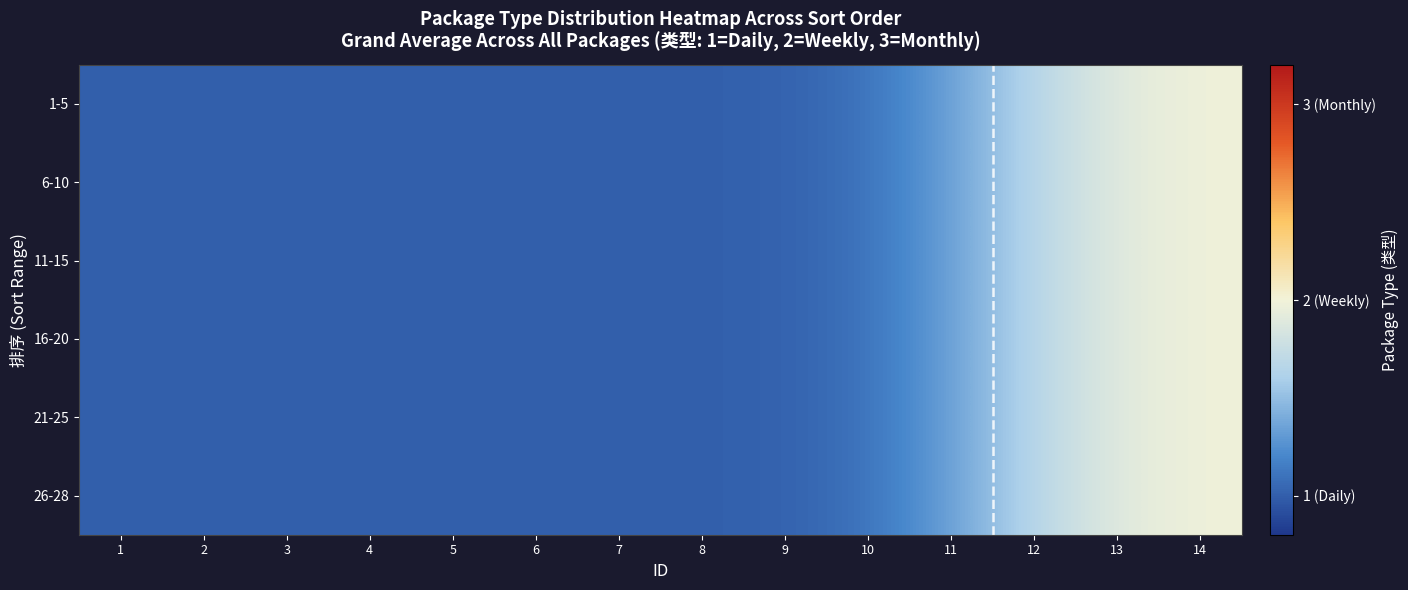

Which series has the largest total across all categories?

1-5